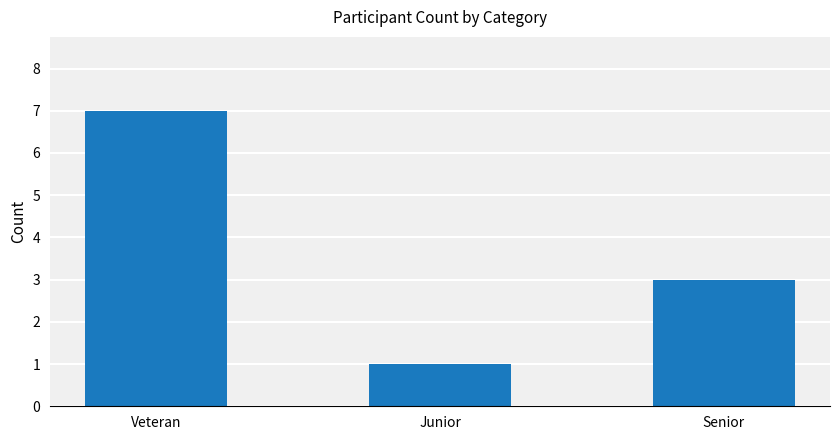

Count the values in the range 1 to 7.

3